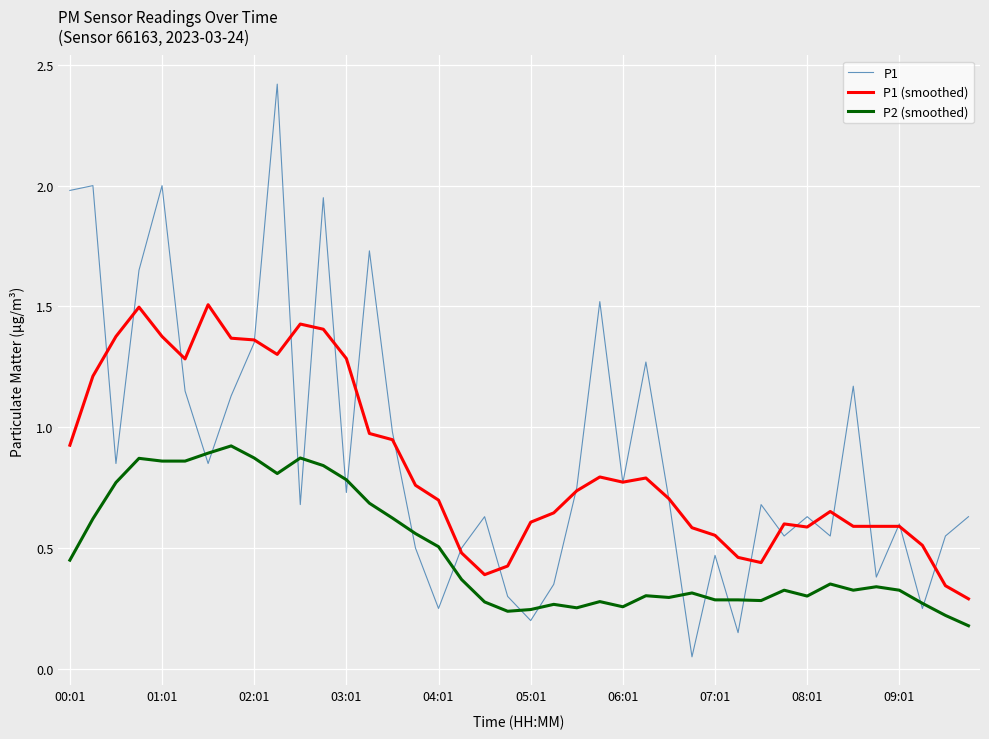

List the series in order of their peak value, lowest first.

P2 (smoothed), P1 (smoothed), P1